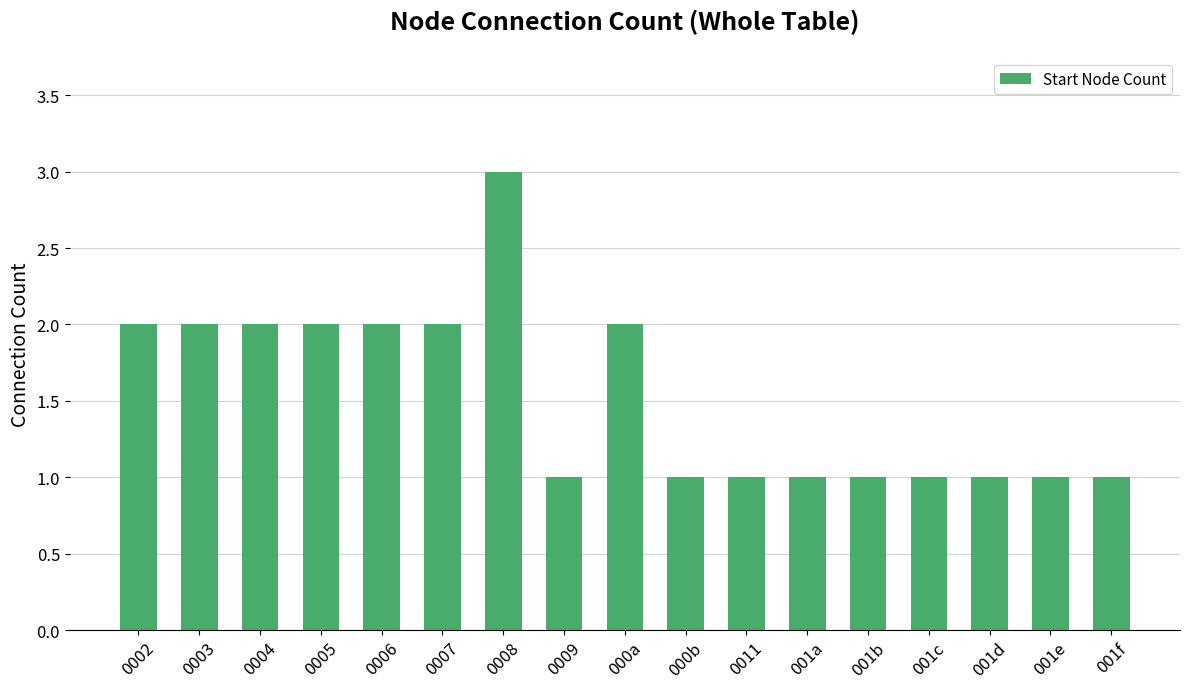

True or false: the data shows 2 at 000a.

True